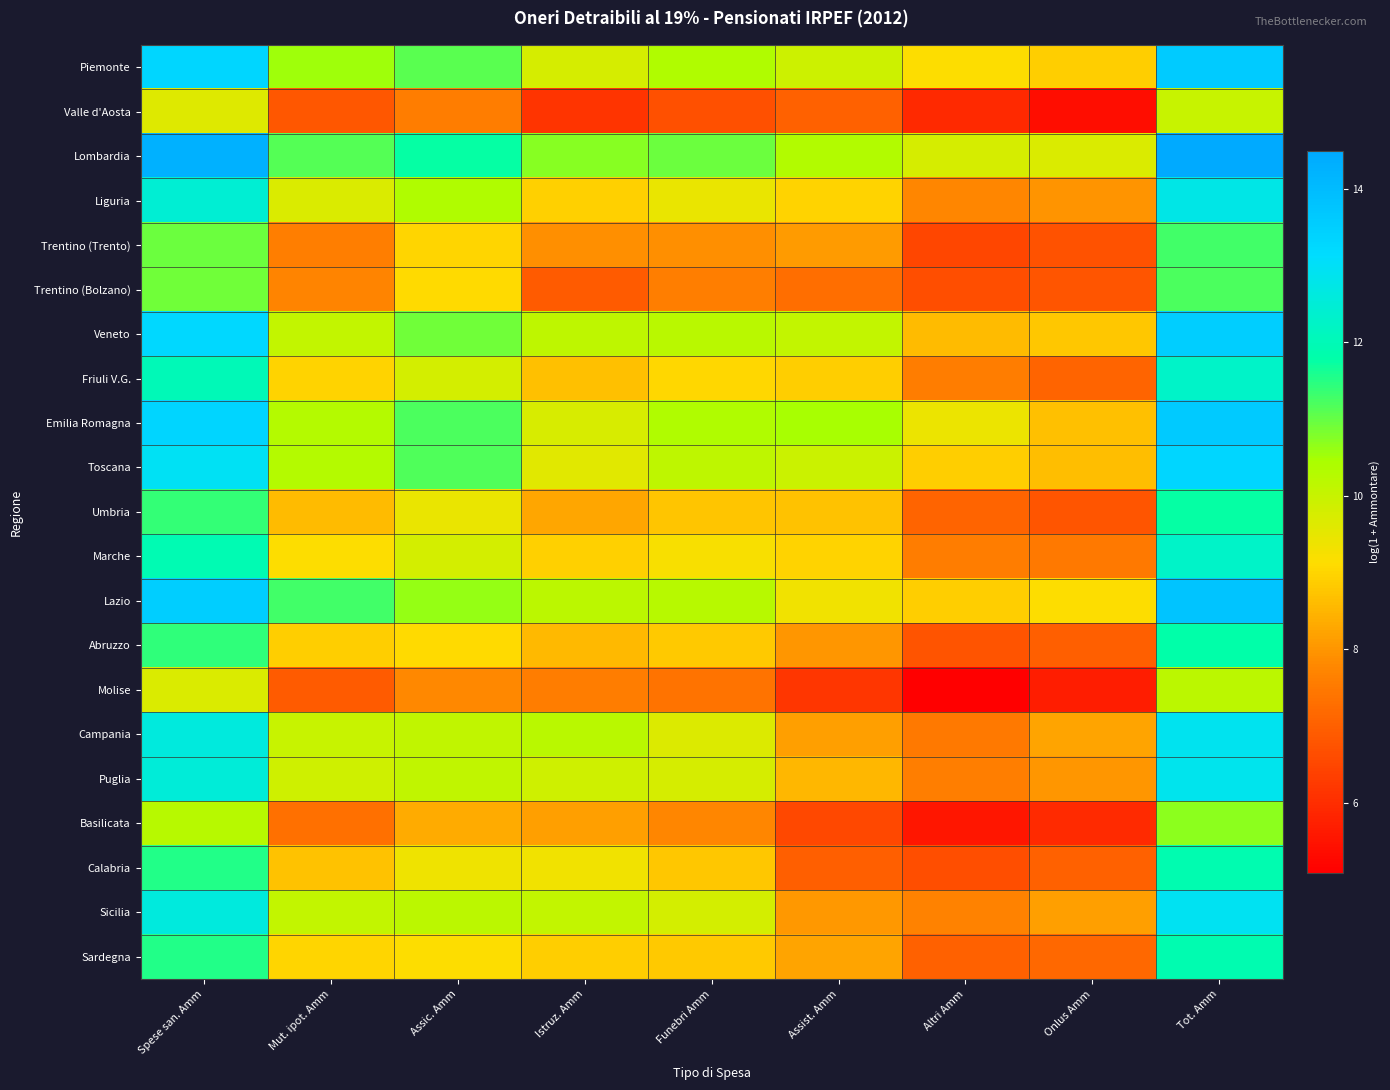

Which series has the largest total across all categories?

Lombardia